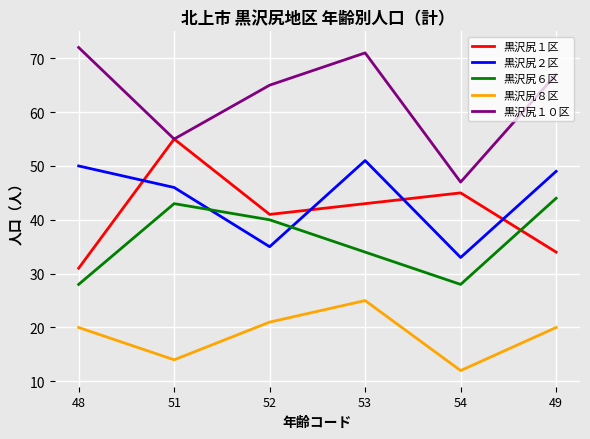

What is the difference between the 黒沢尻２区 values at 54 and 49?

16